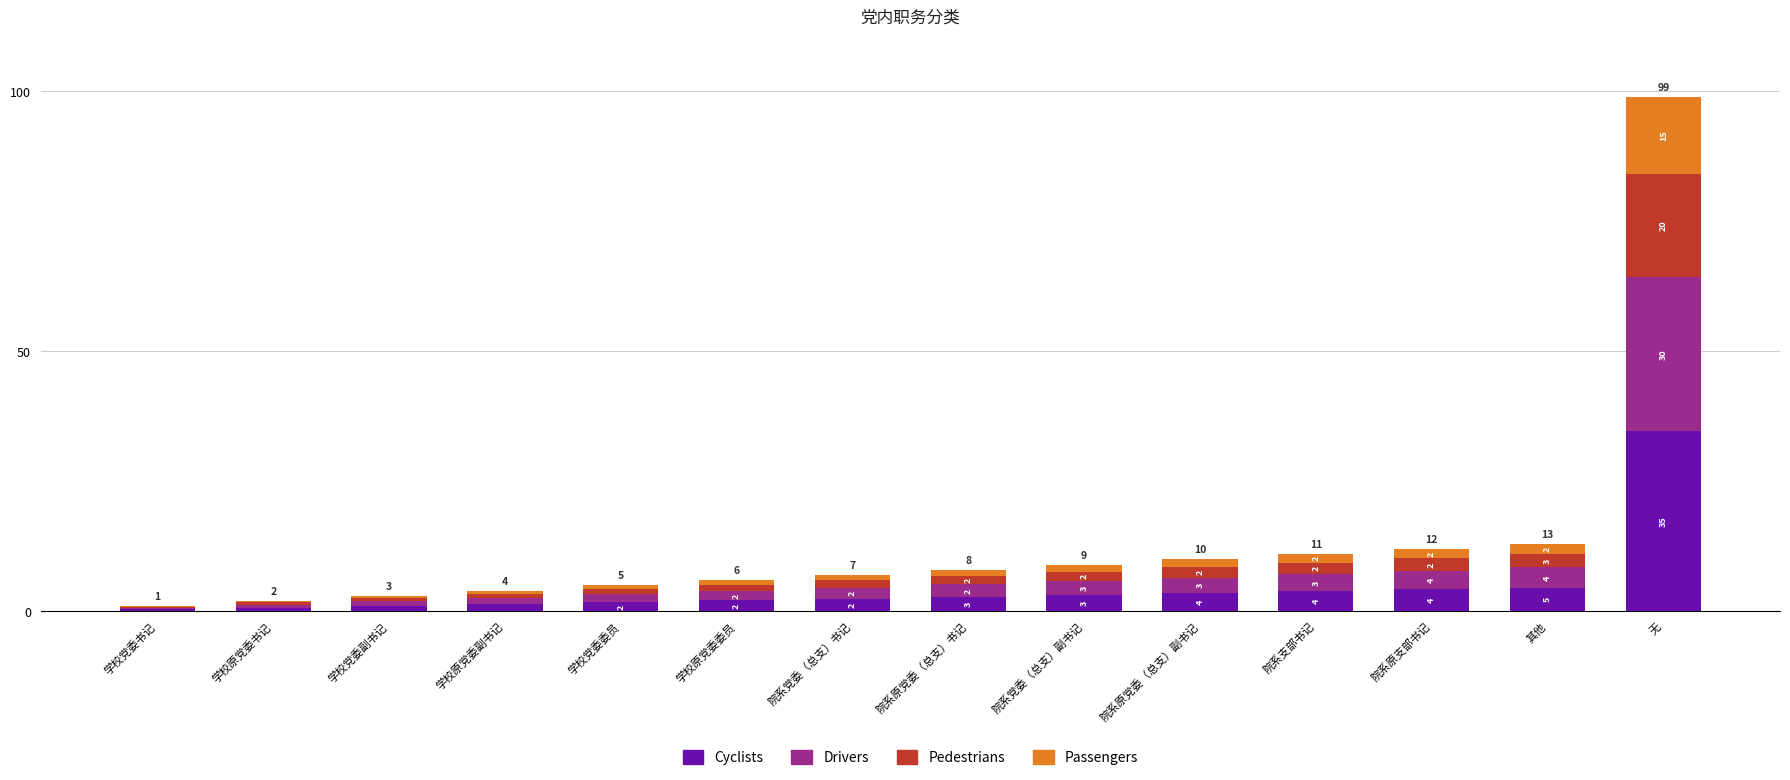

Where is Cyclists nearest to the value 17?

其他